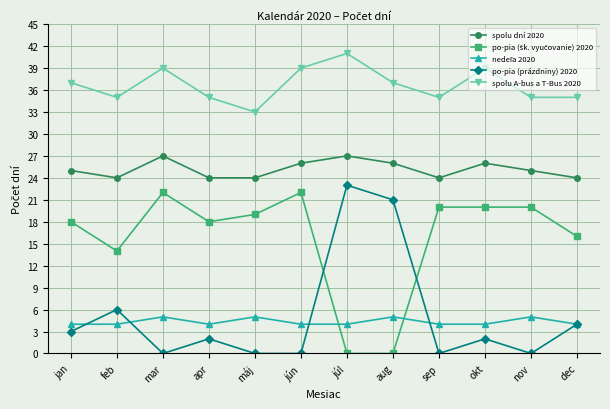

Which series has the largest range (max minus min)?

po-pia (prázdniny) 2020